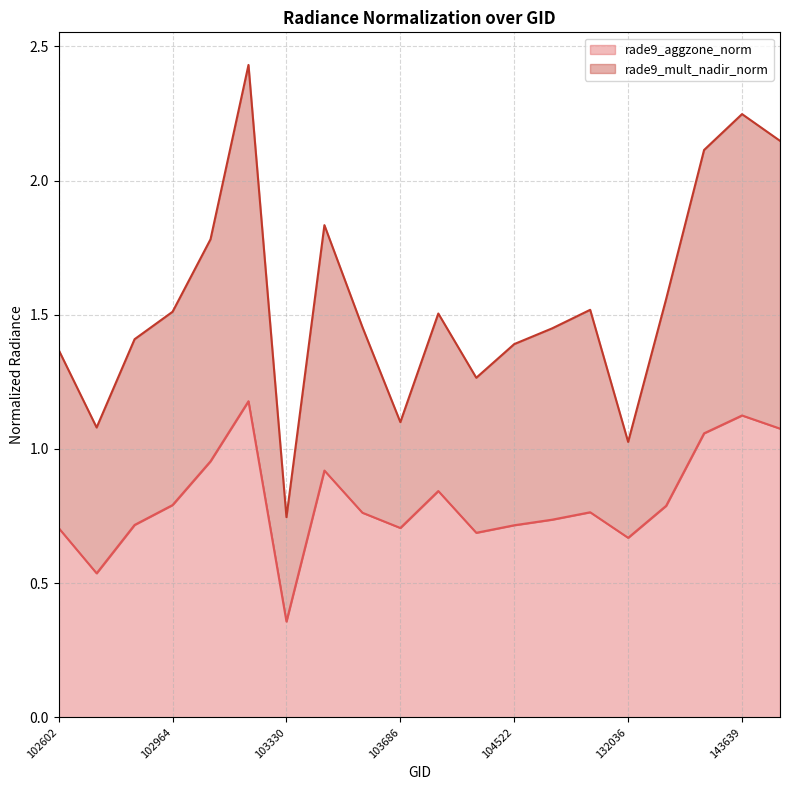

At which label is rade9_mult_nadir_norm closest to 1?

132036